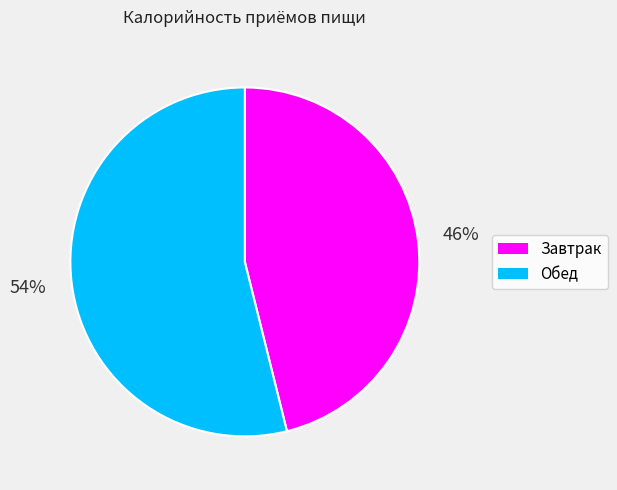

What percentage is the Обед slice, to the nearest percent?

54%